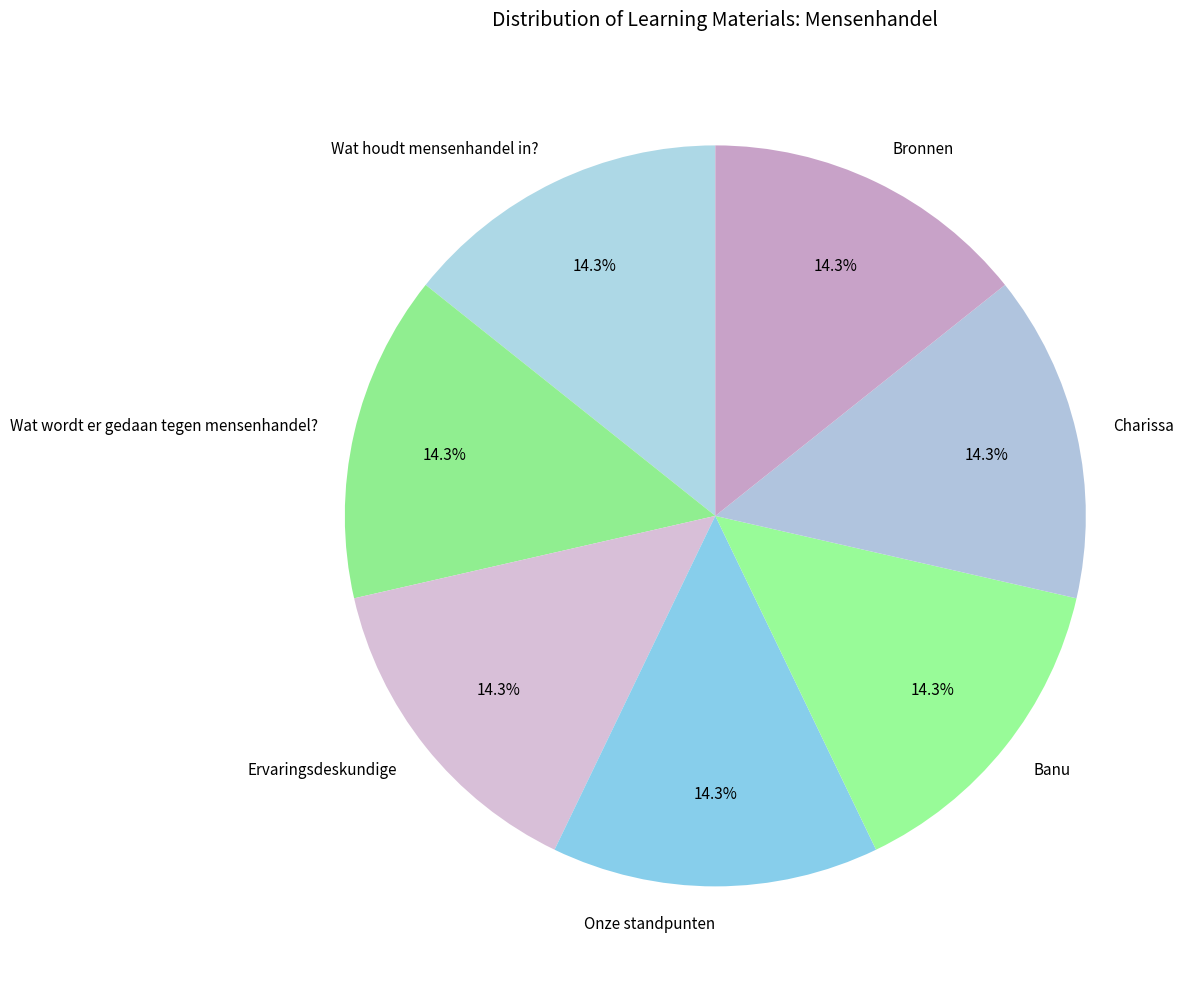

Is there any slice that represents more than half of the pie?

No